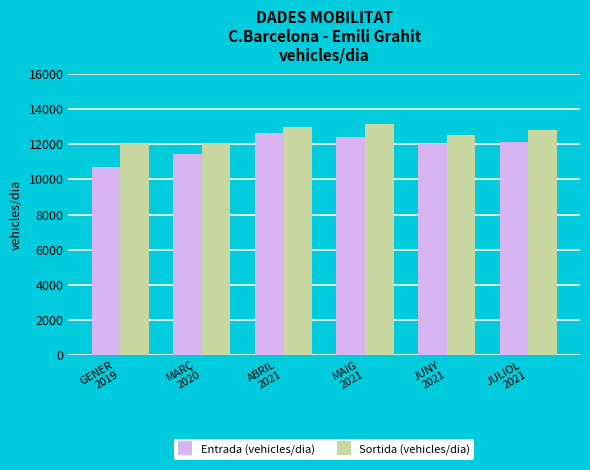

Is the value of Sortida (vehicles/dia) at JULIOL
2021 greater than the value of Entrada (vehicles/dia) at JUNY
2021?

Yes